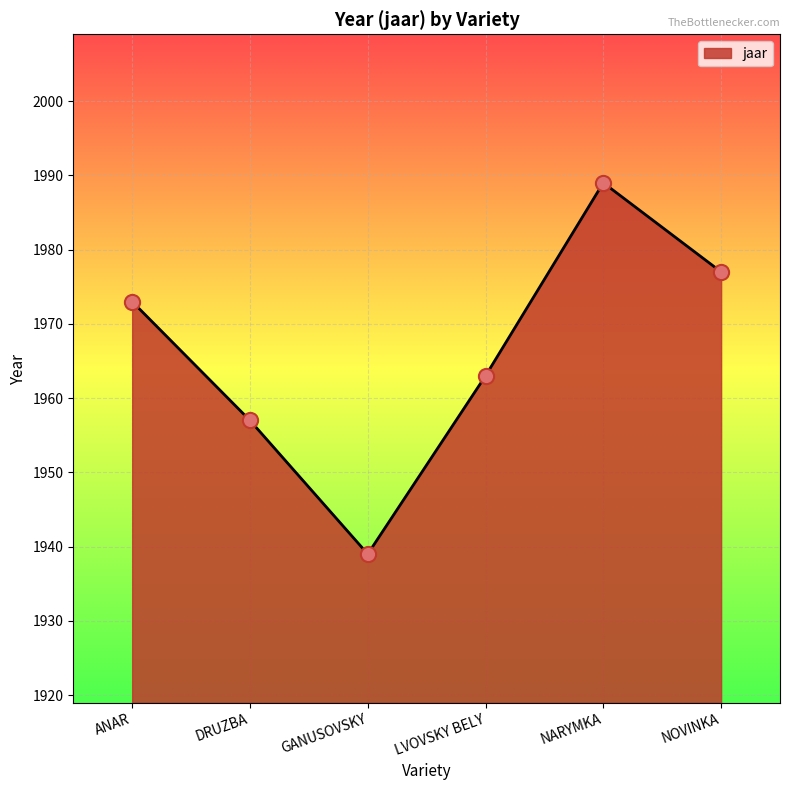

Approximately how many times larger is the value at DRUZBA compared to NOVINKA?

1.0